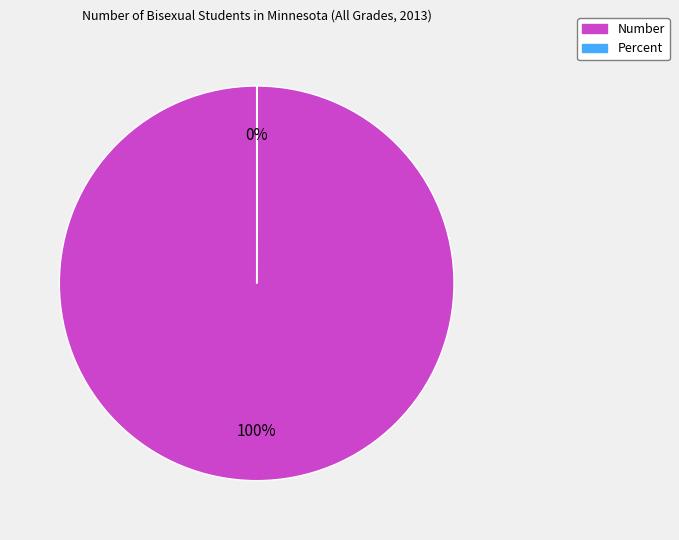

True or false: Number accounts for 100% of the total.

True